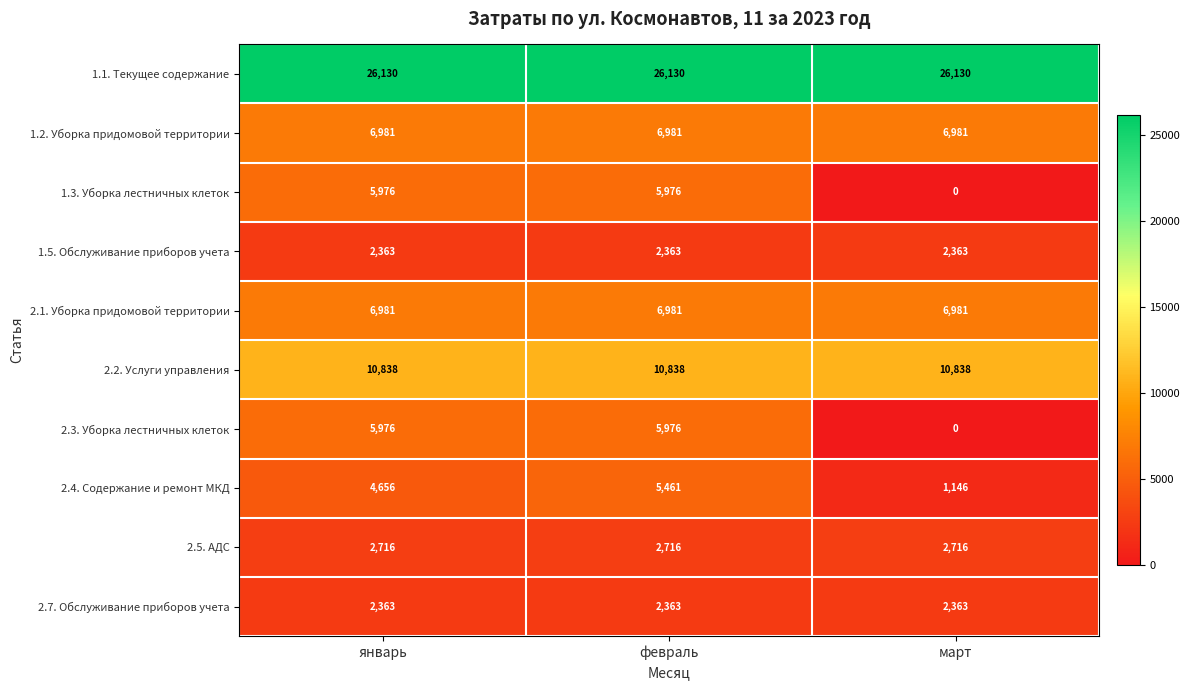

Which category has the lowest value across all series?

март